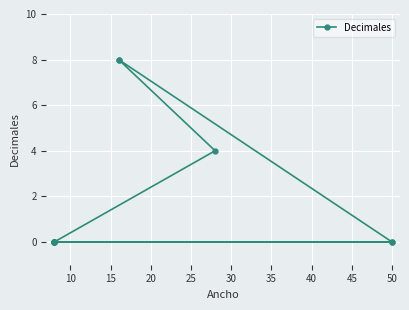

The value at 40 is 0. True or false?

True